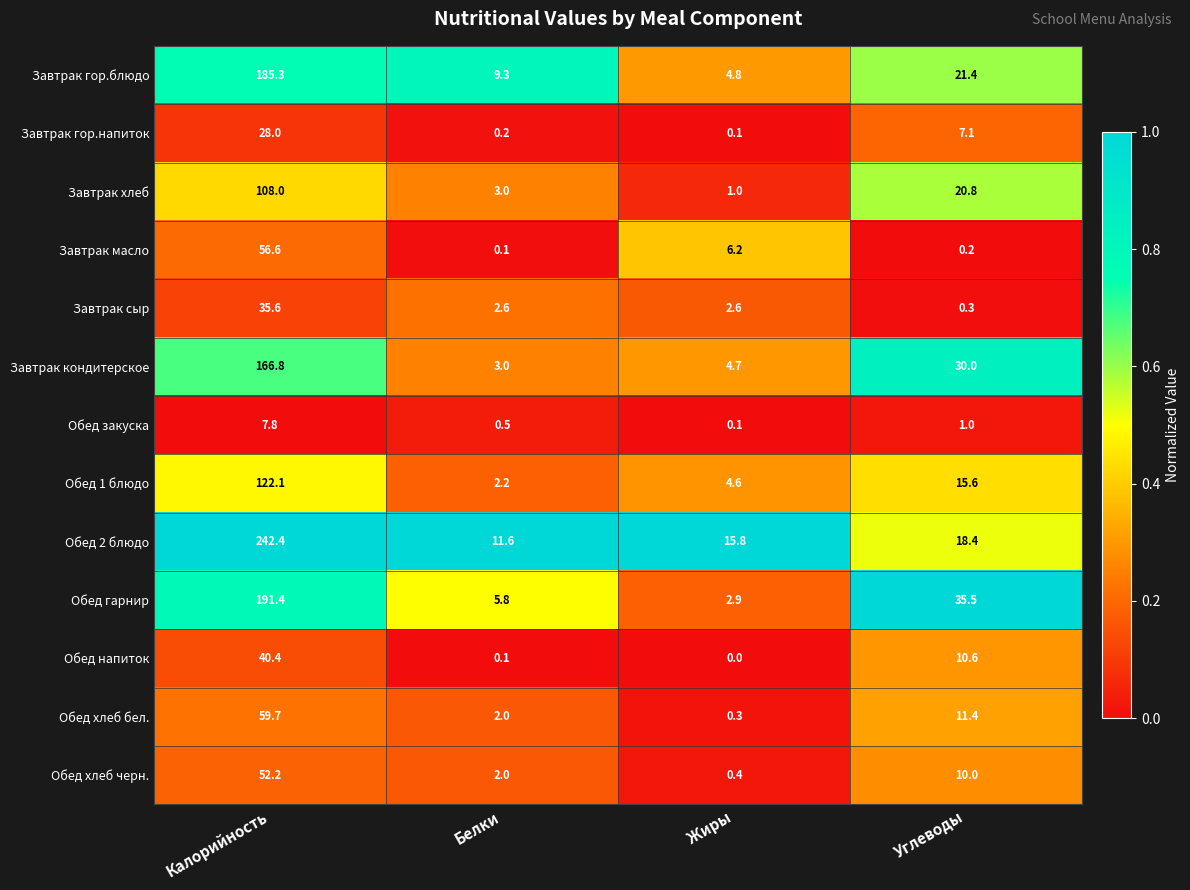

Which series has the widest spread of values?

Обед 2 блюдо